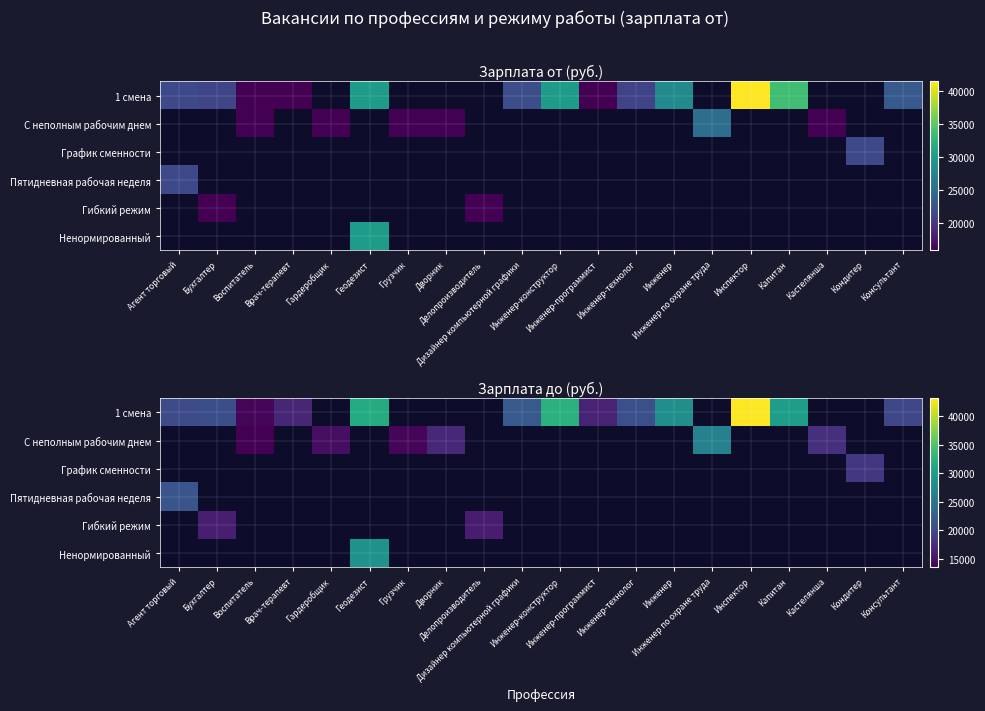

What is the greatest value displayed?

43113.9